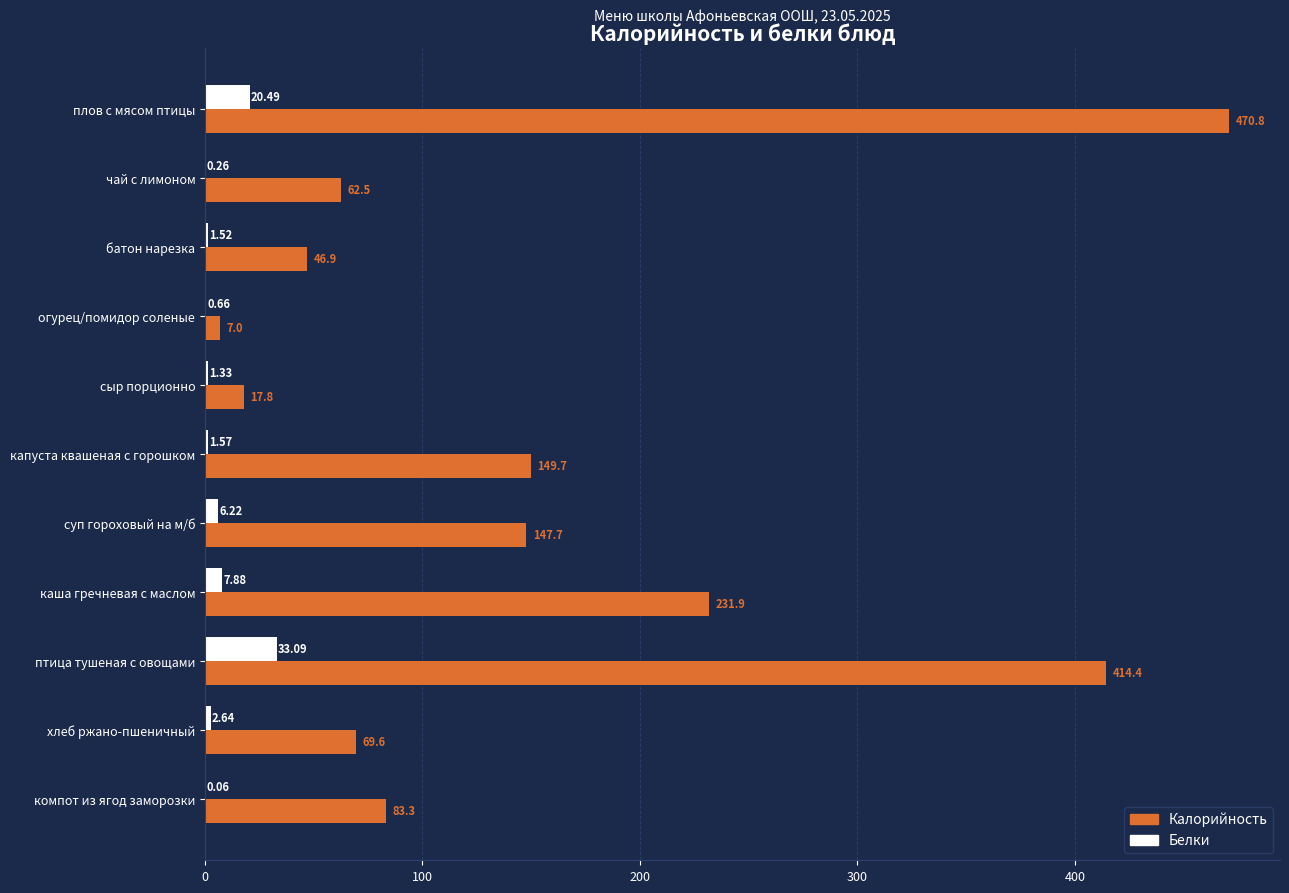

What is the maximum value for Белки?

33.1